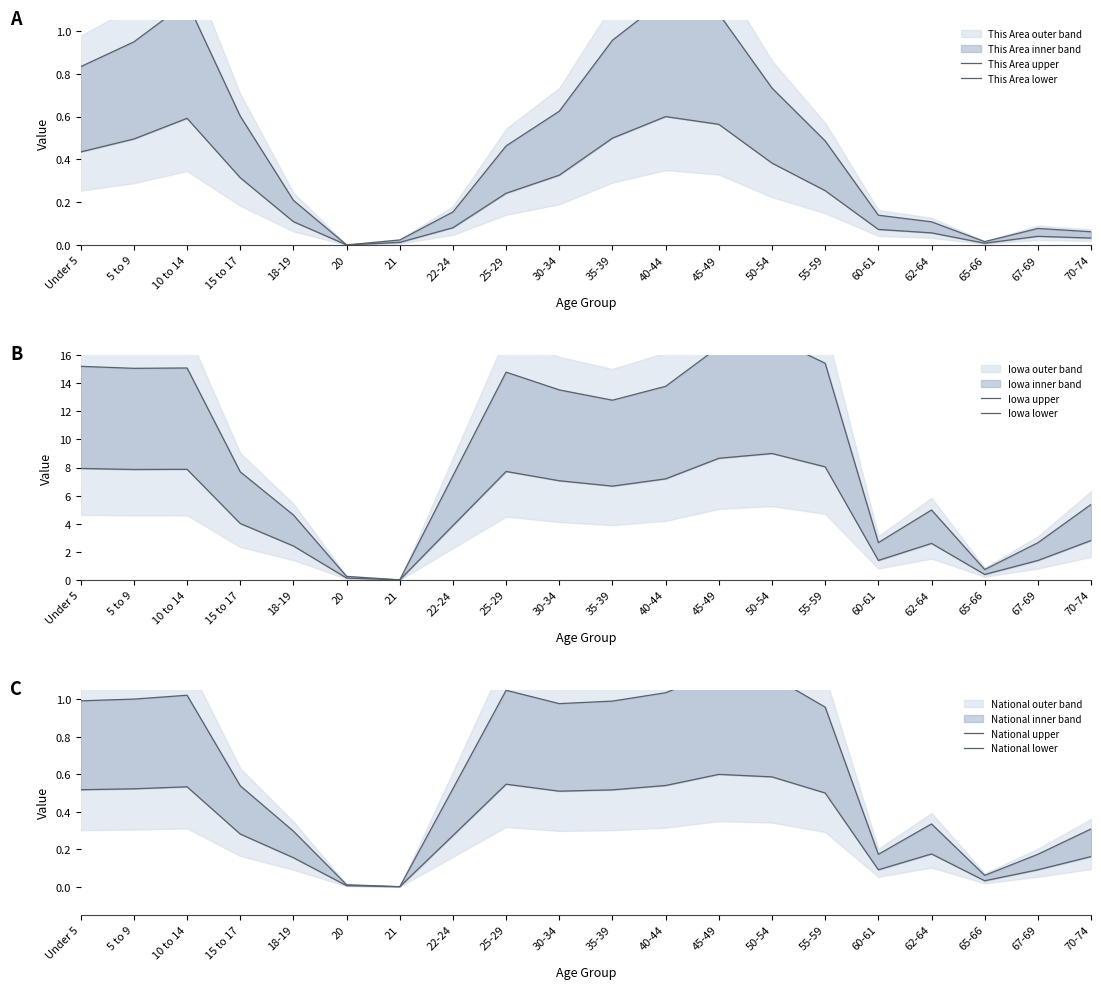

What is the sum of all National upper values?

12.7